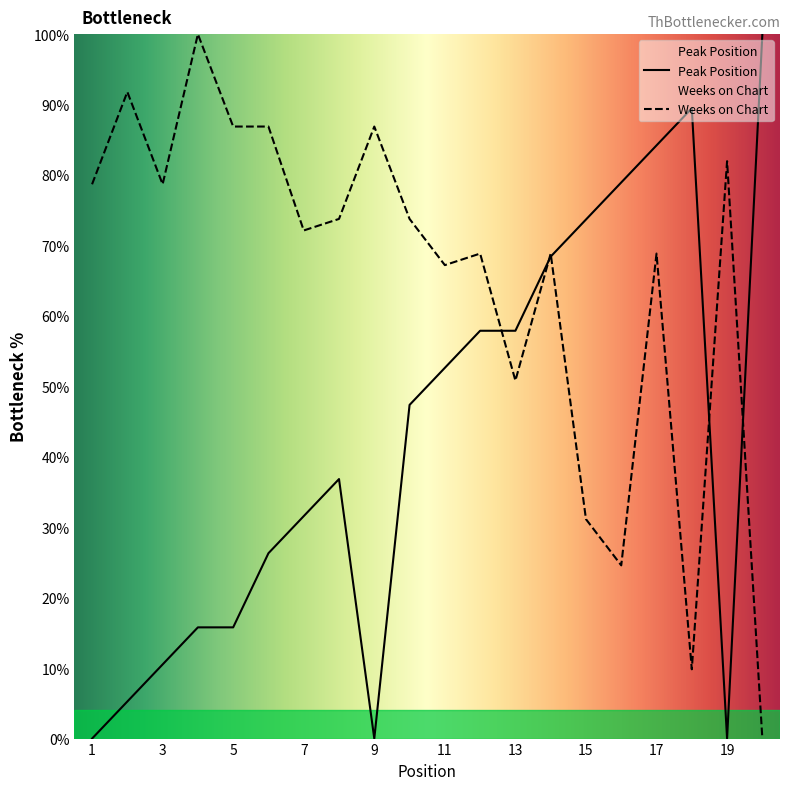

What is the maximum value shown in the chart?

100.0